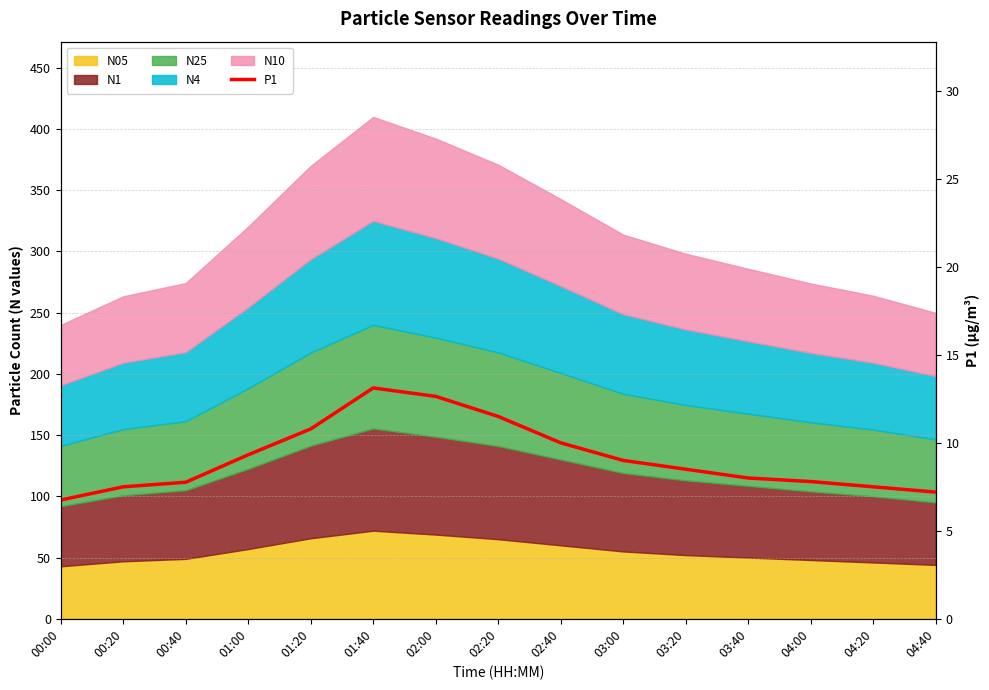

What is the difference between the values at 03:40 and 01:20?

2.8